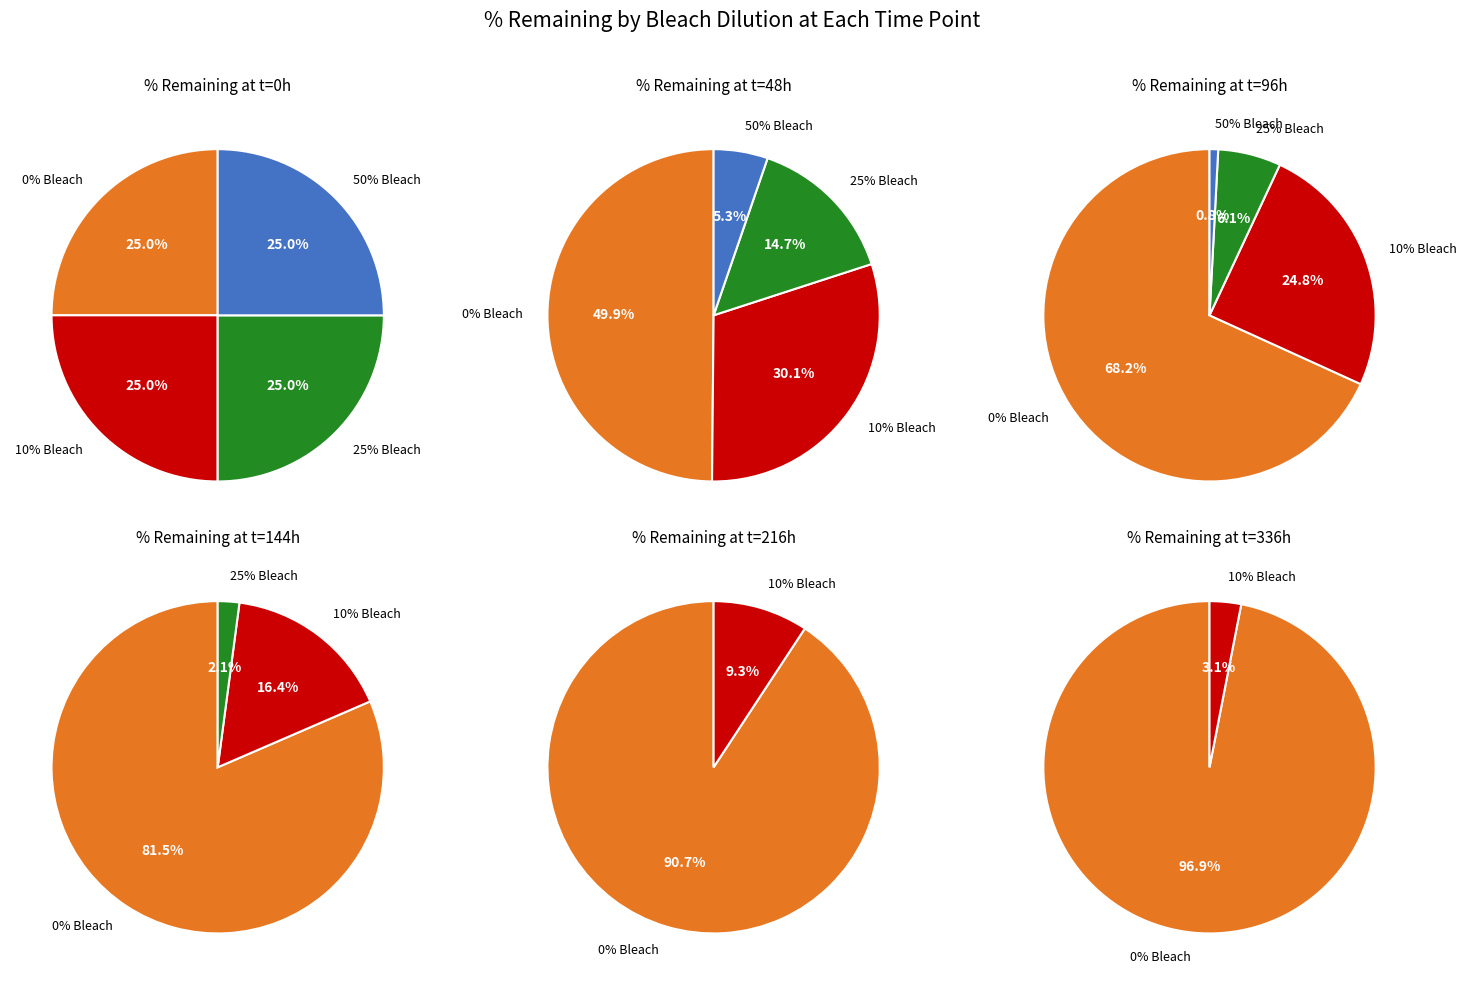

Count the number of slices in the pie.

4